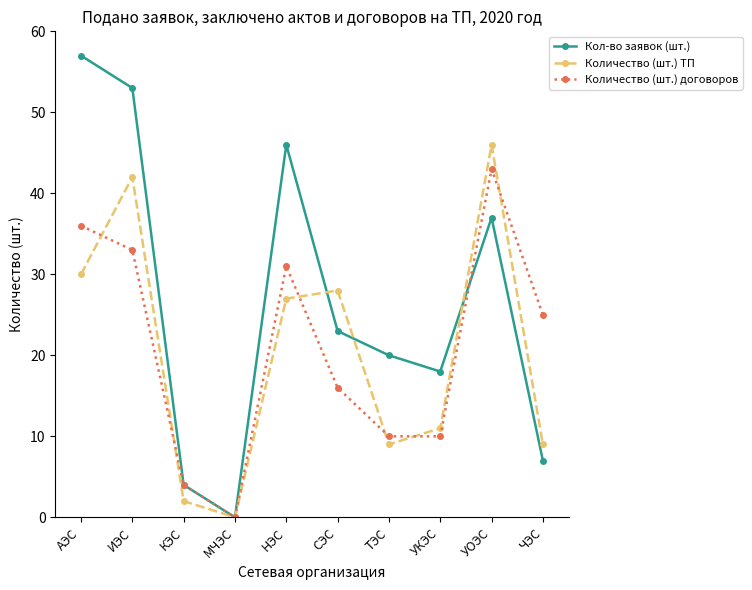

What are all the series names shown in the legend?

Кол-во заявок (шт.), Количество (шт.) ТП, Количество (шт.) договоров